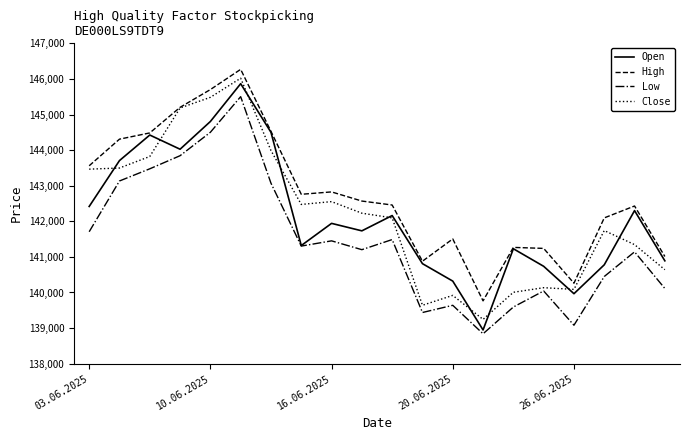

Rank the series by their maximum value, from lowest to highest.

Low, Open, Close, High